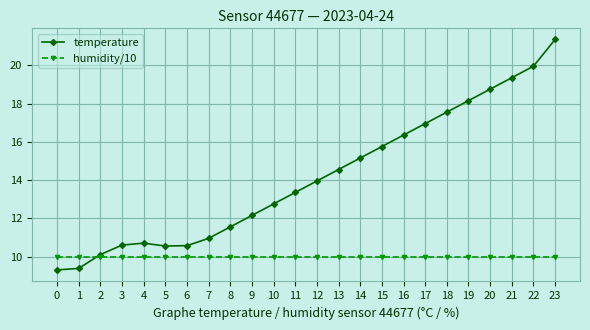

What is the total value across all series at 23?

31.3